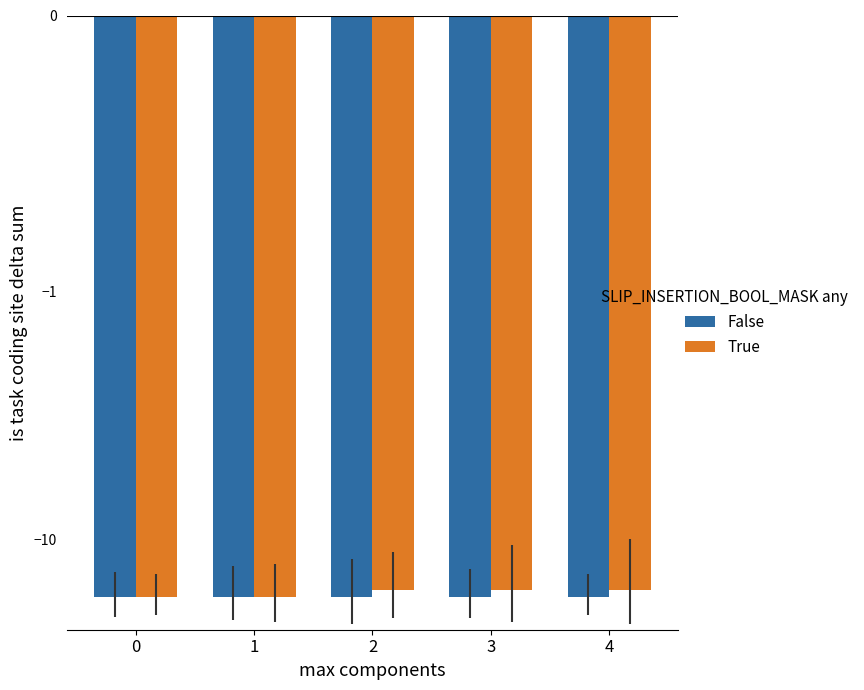

Reading right to left, list all the values displayed in this chart.

False: -17	-17	-17	-17	-17
True: -16	-16	-16	-17	-17